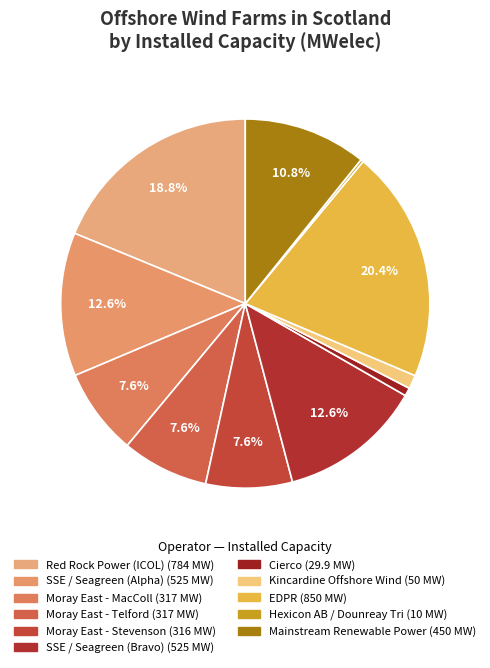

How many segments does this pie chart have?

11